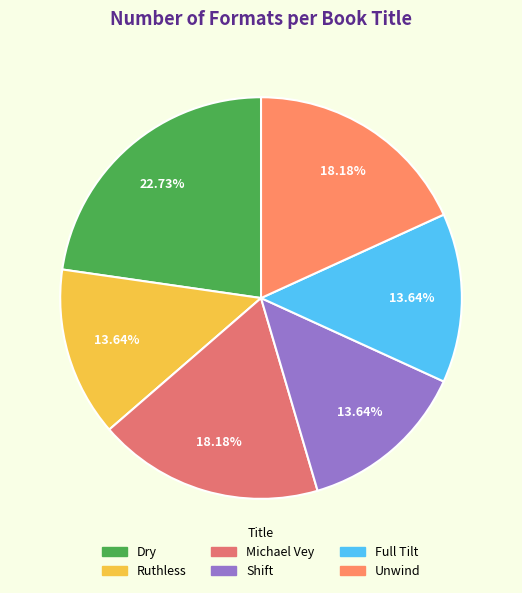

Is there a majority slice in this chart?

No